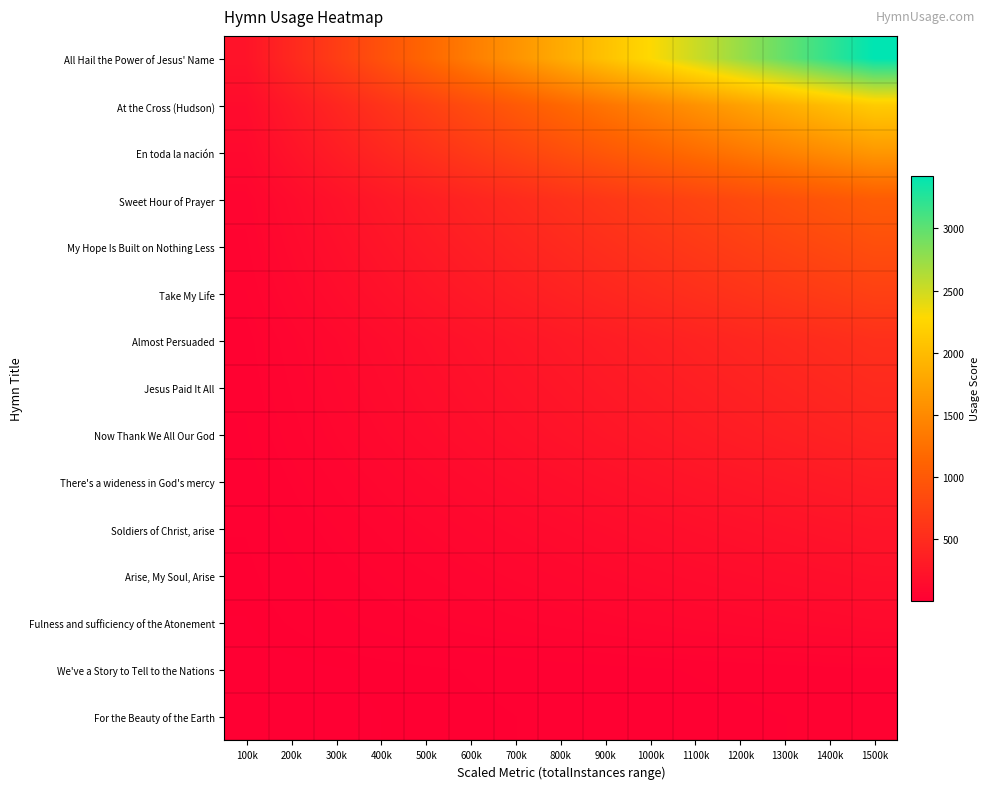

Between 900k and 1400k, which is larger?

1400k